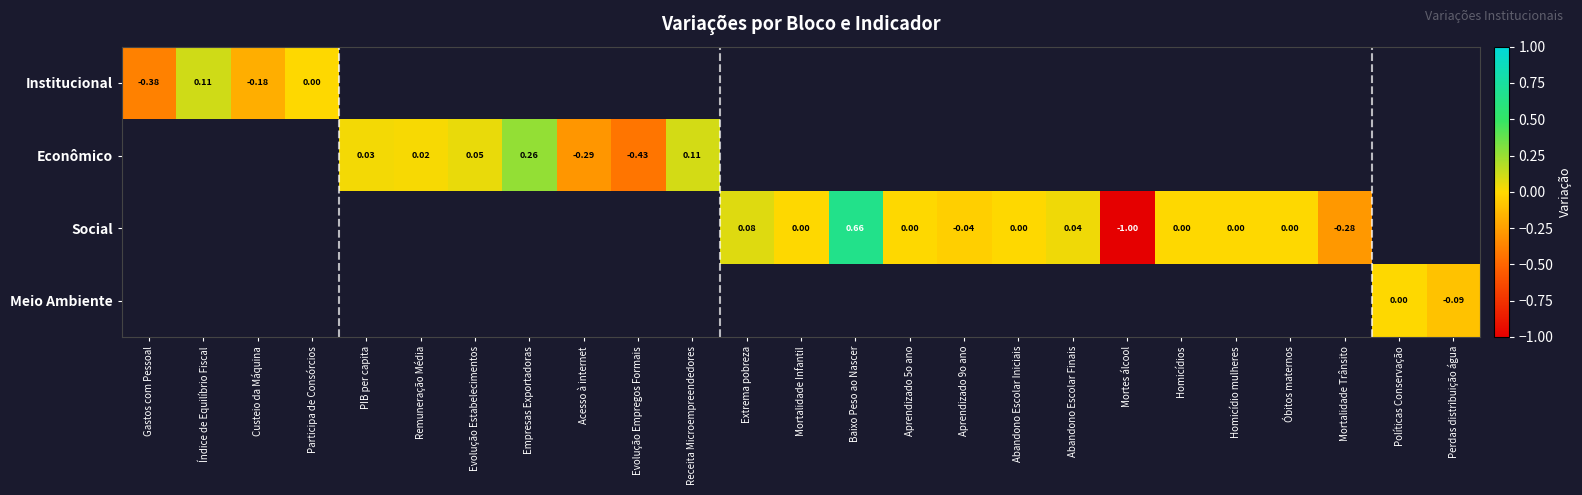

Is the value of Social at Mortalidade Infantil greater than the value of Econômico at Evolução Estabelecimentos?

No